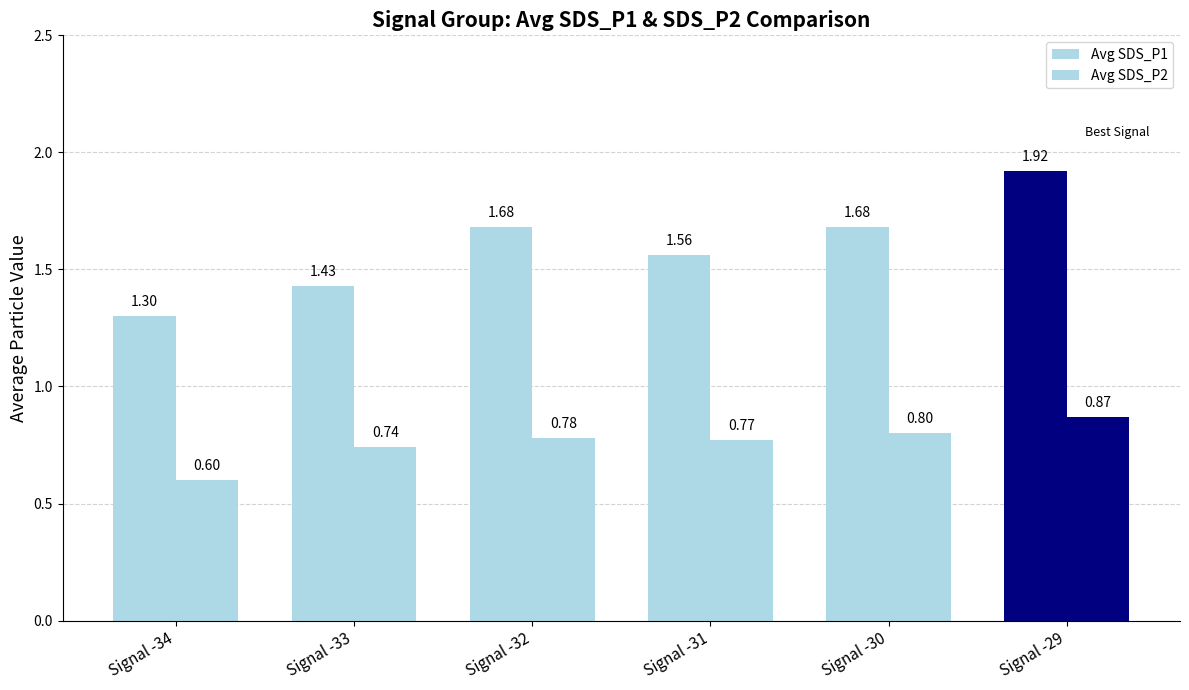

What is the value of the Avg SDS_P1 bar at the 2nd from the left?

1.4